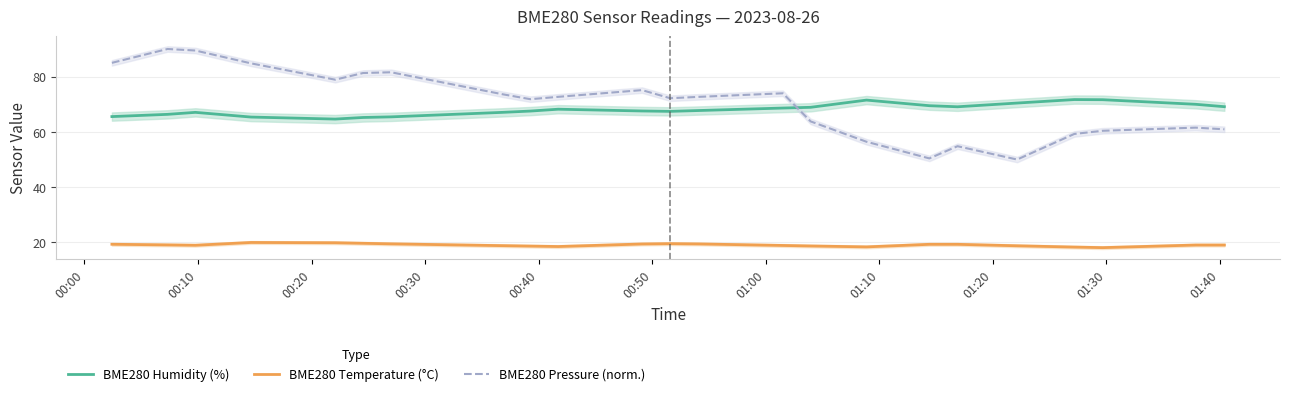

What is the value of the BME280 Pressure (norm.) point at the 5th from the left?

78.9